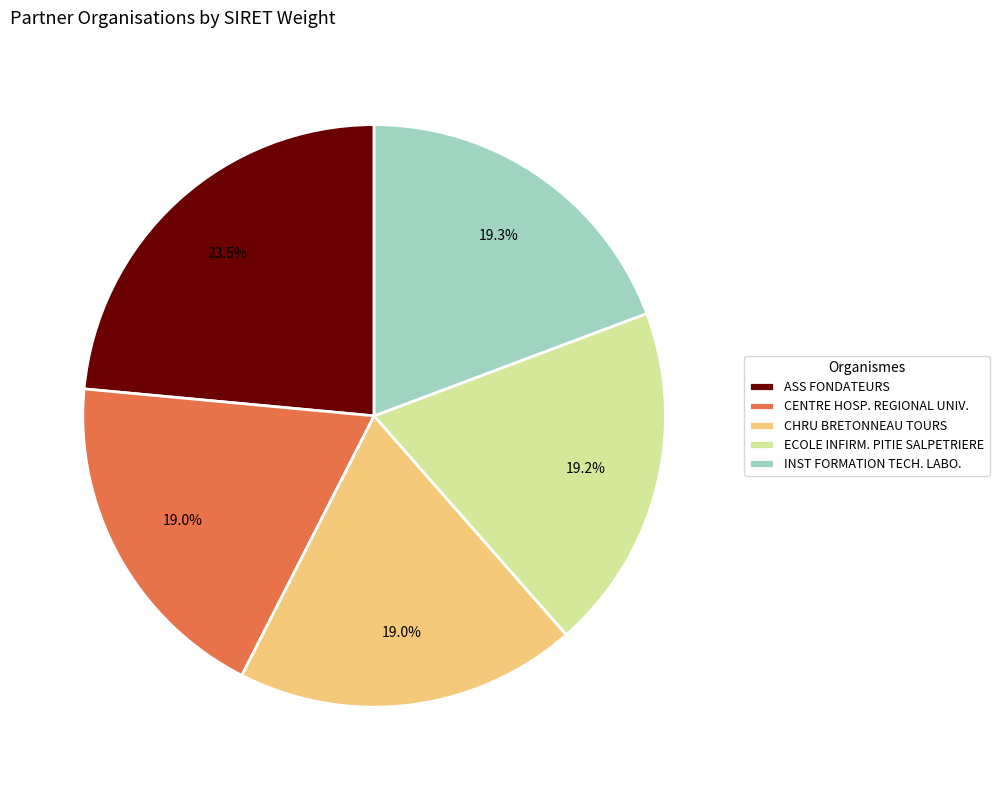

Which category has the biggest portion of the pie?

ASS FONDATEURS